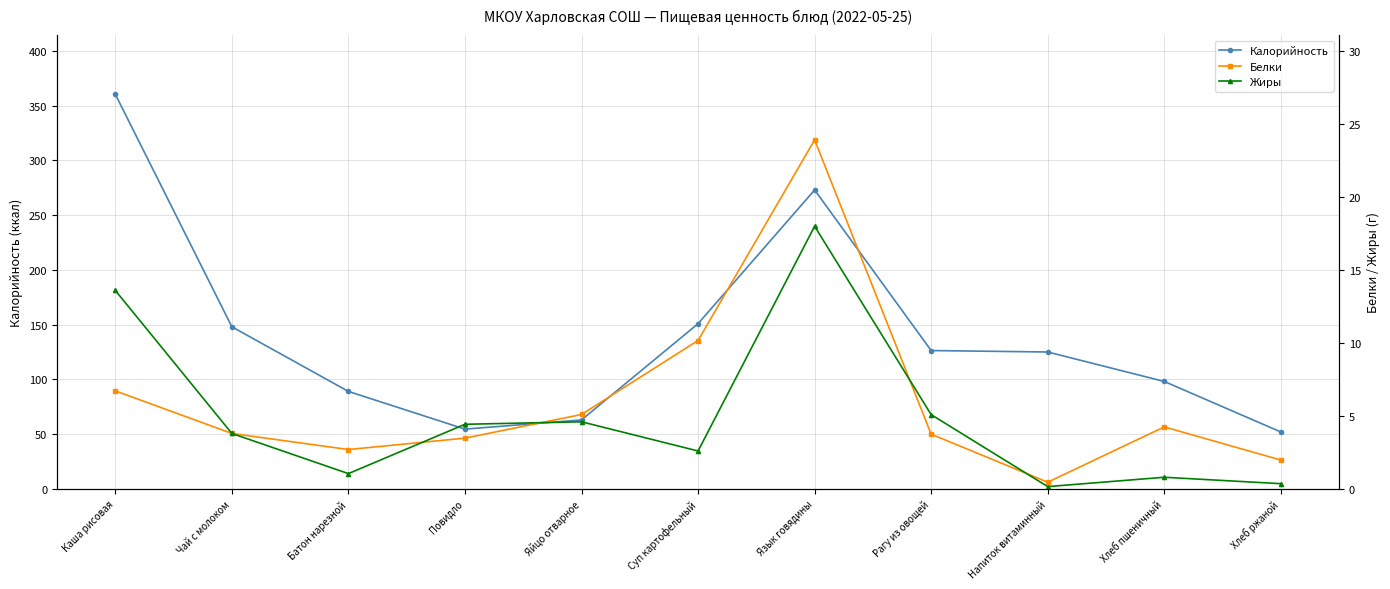

Which category has the lowest value across all series?

Напиток витаминный